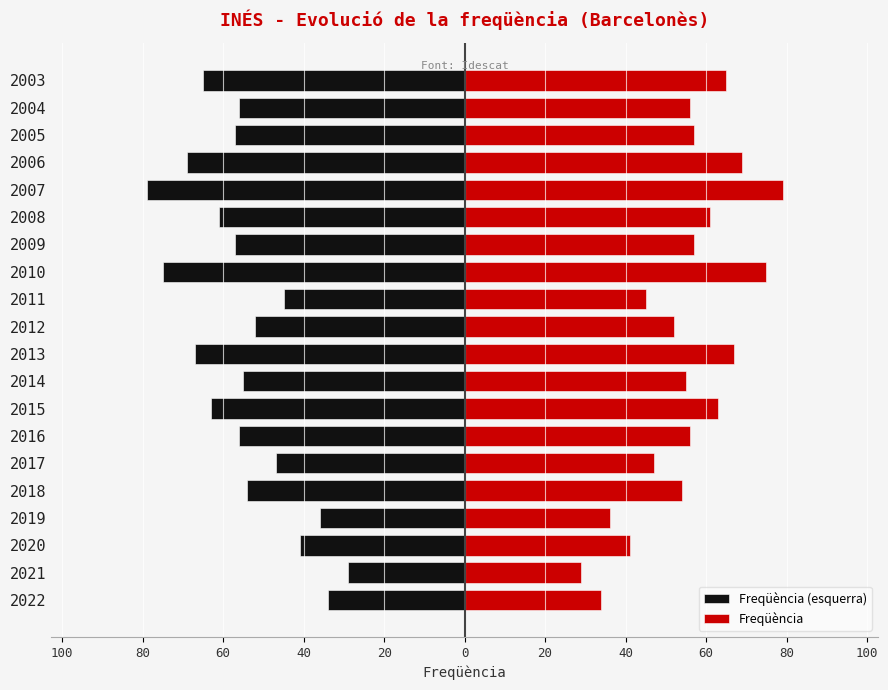

What are all the series names shown in the legend?

Freqüència (esquerra), Freqüència